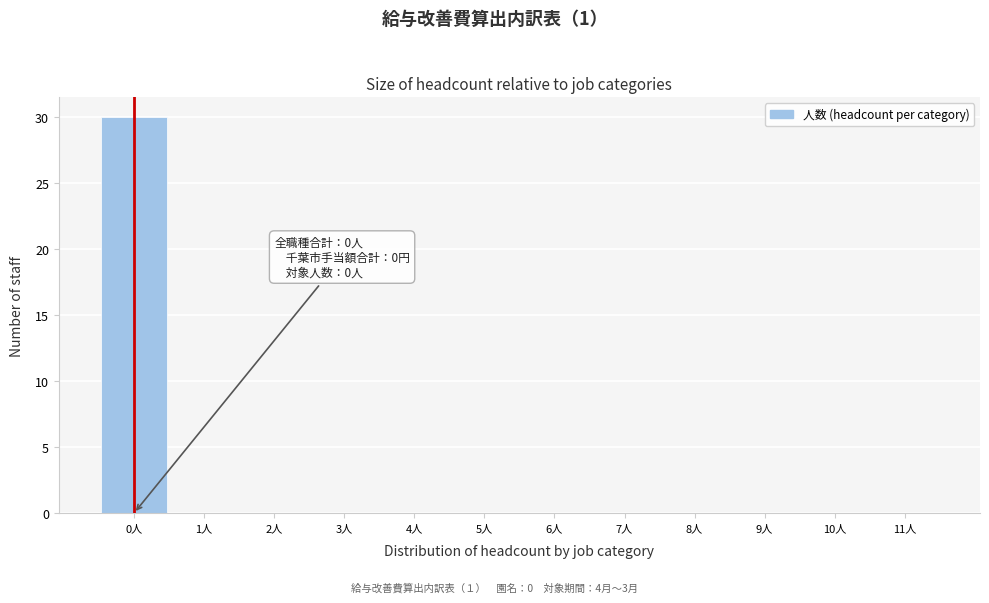

Which range on the x-axis has the tallest bar?

-0.5 to 0.5